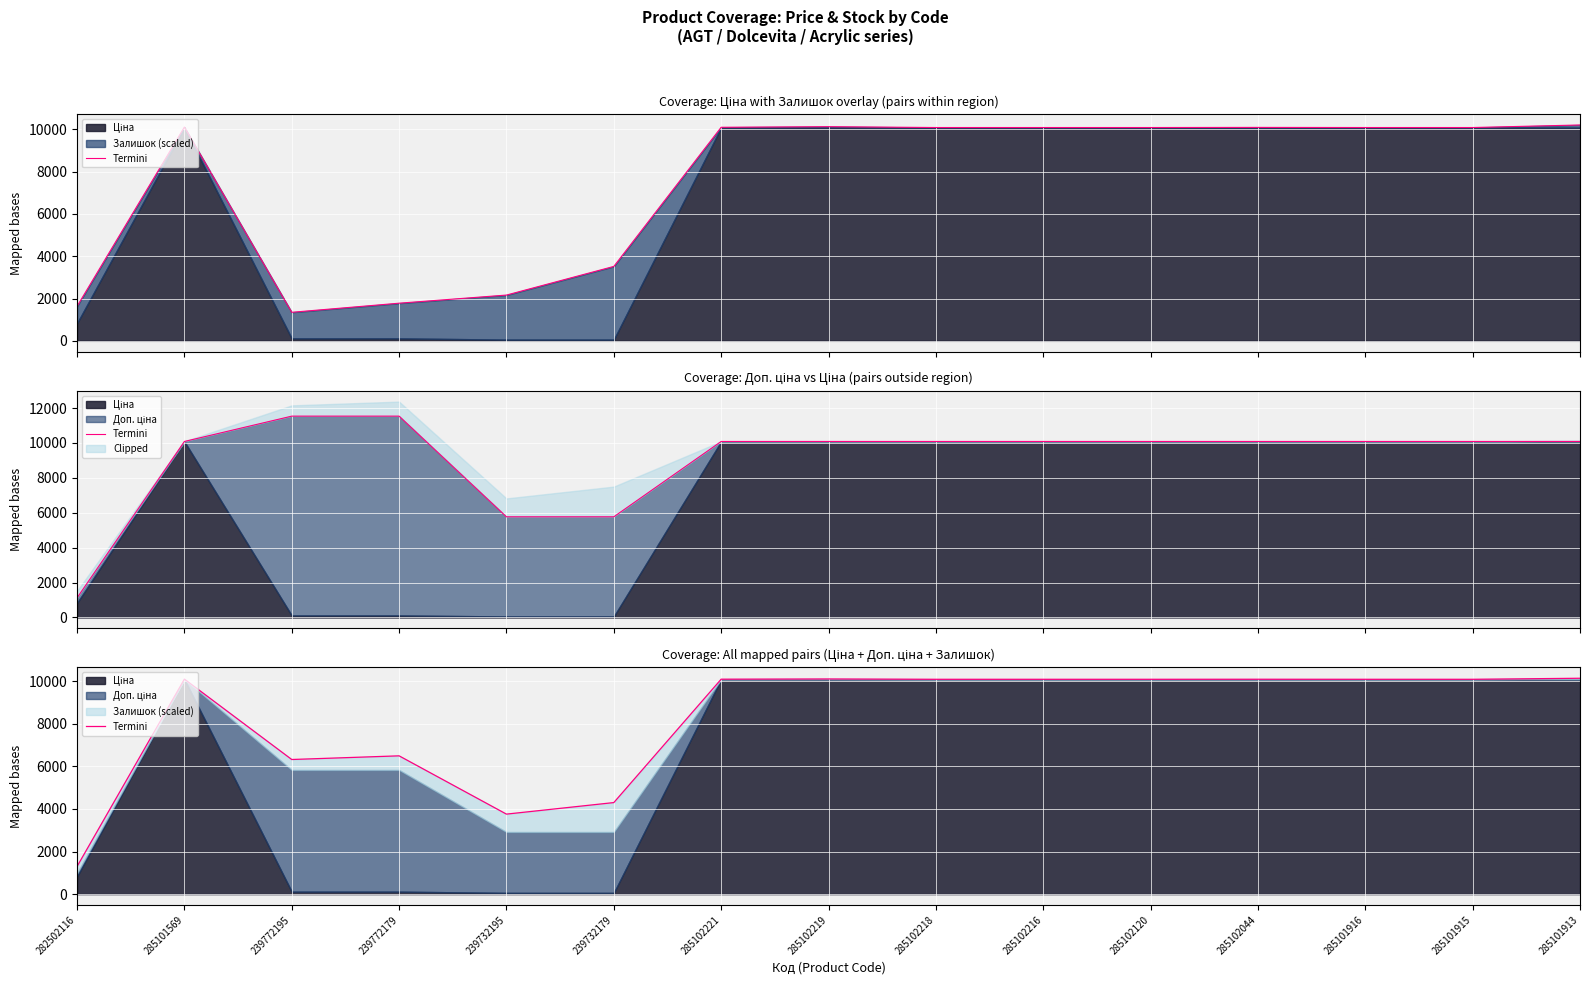

At which category does the chart reach its peak across all series?

285101913